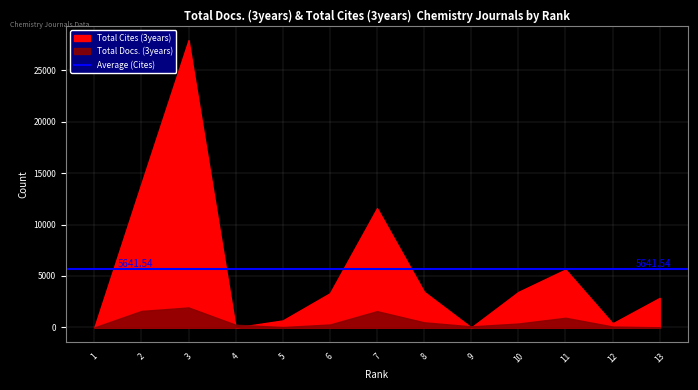

How many values in the Total Cites (3years) series are below 3325?

6